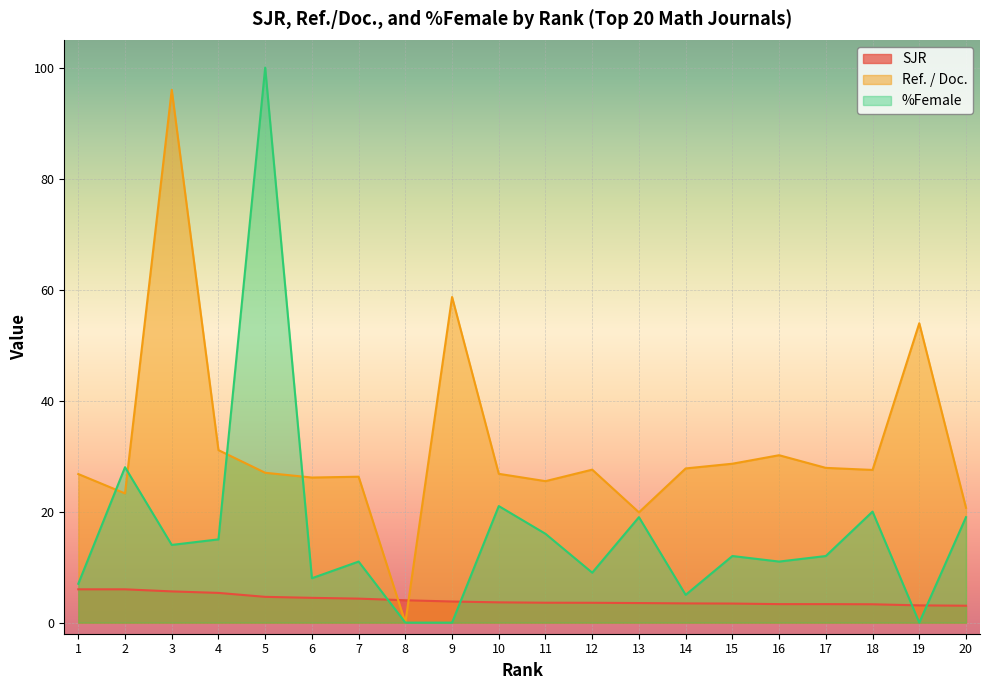

Reading left to right, extract all data points from this chart.

SJR: 6.0	6.0	5.6	5.4	4.6	4.5	4.3	4.0	3.8	3.7	3.6	3.6	3.5	3.5	3.4	3.3	3.3	3.3	3.1	3.0
Ref. / Doc.: 26.8	23.3	96.0	31.1	27.0	26.1	26.3	0.0	58.7	26.8	25.5	27.6	19.9	27.8	28.6	30.2	27.9	27.5	53.9	20.7
%Female: 7.0	28.0	14.0	15.0	100.0	8.0	11.0	0.0	0.0	21.0	16.0	9.0	19.0	5.0	12.0	11.0	12.0	20.0	0.0	19.0